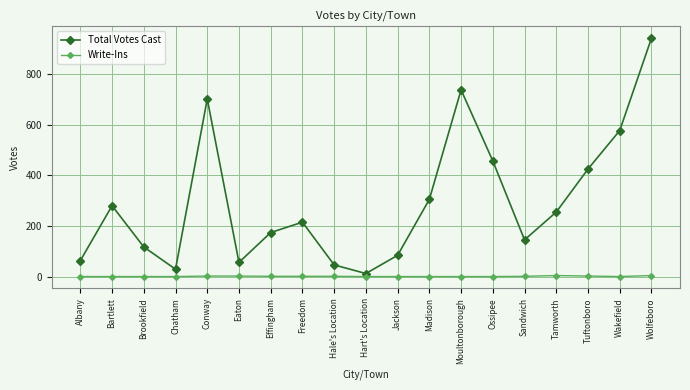

Which series has the largest total across all categories?

Total Votes Cast